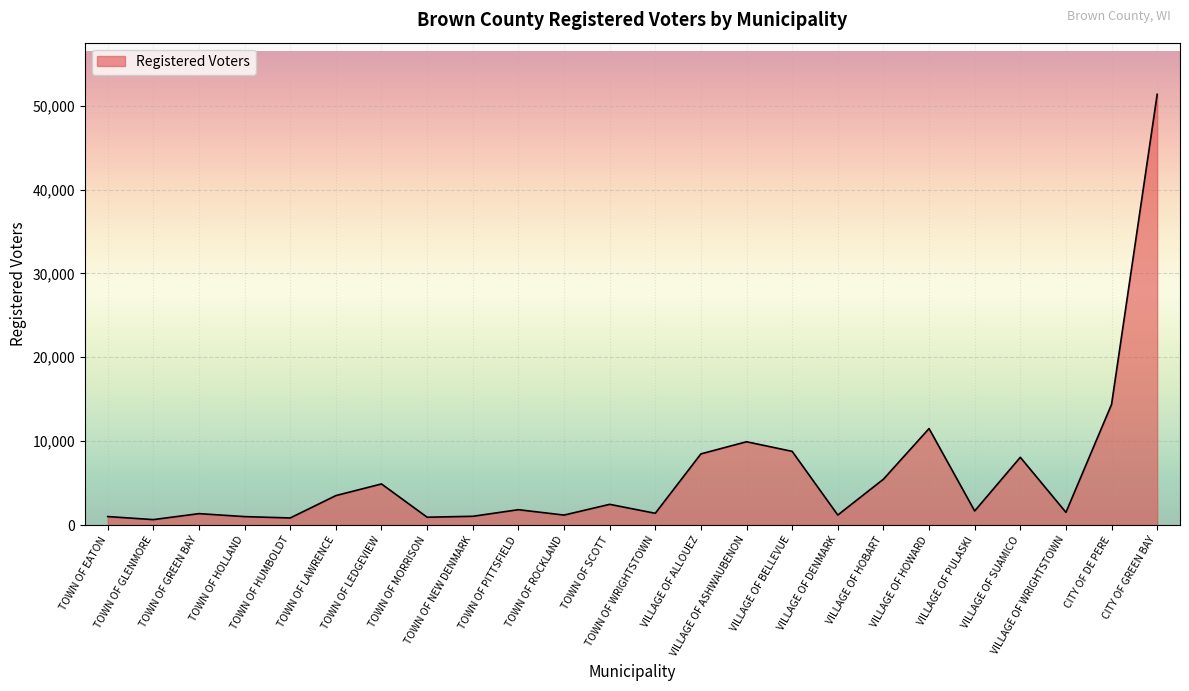

What is the difference between the maximum and minimum values?

50692